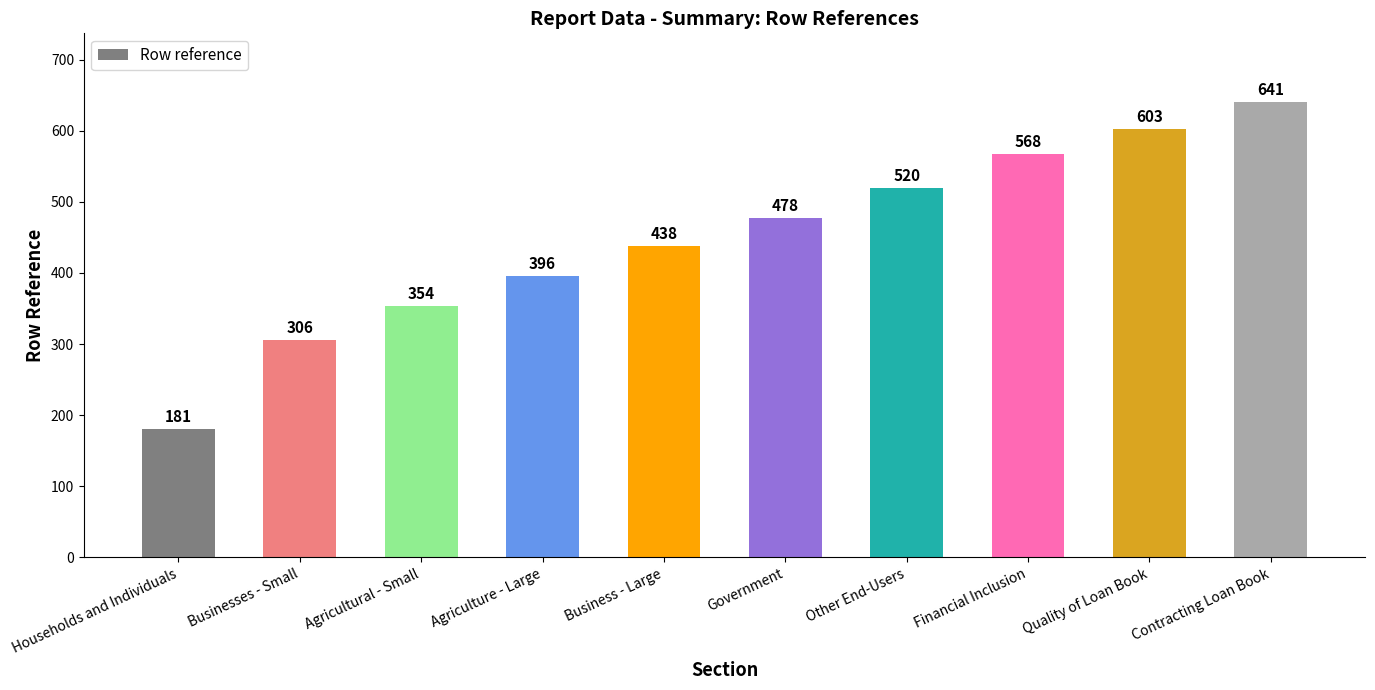

Is it true that the value at Agriculture - Large is 396?

True